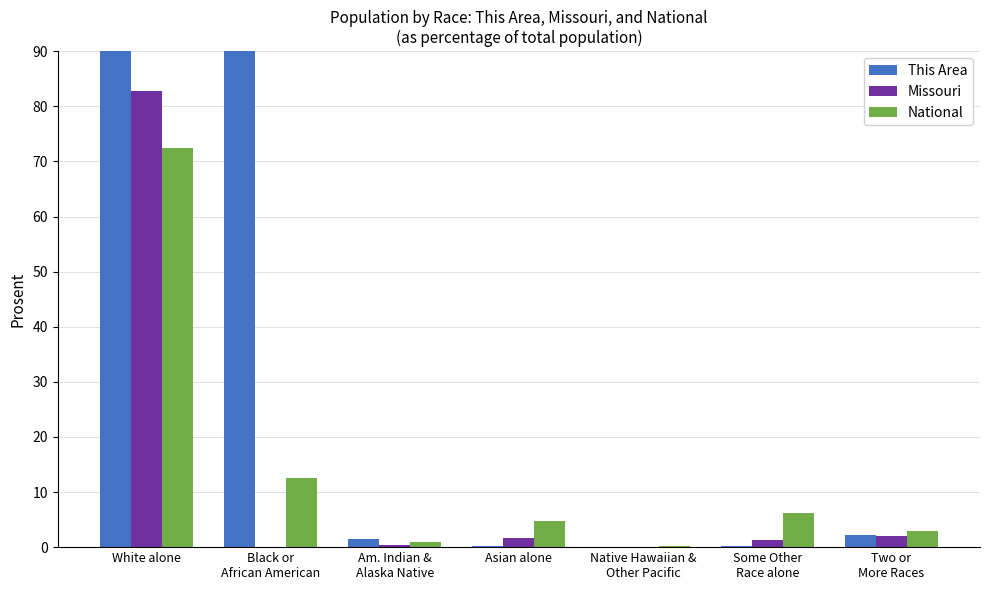

List the series in order of their peak value, lowest first.

National, Missouri, This Area